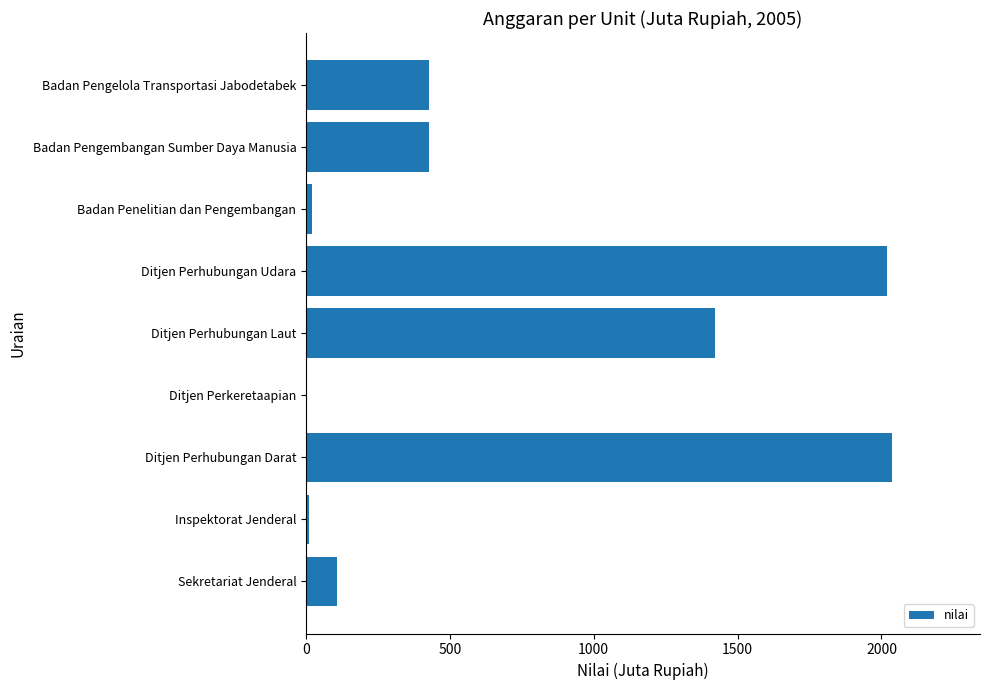

The chart shows a value of 1422 at Ditjen Perhubungan Laut. True or false?

True